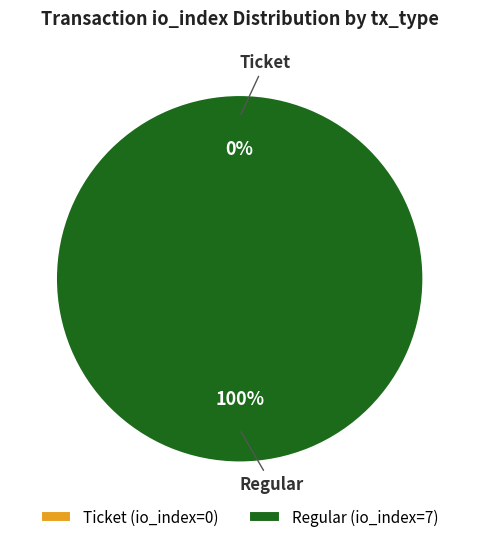

Rank the categories by value from highest to lowest.

Regular (io_index=7), Ticket (io_index=0)